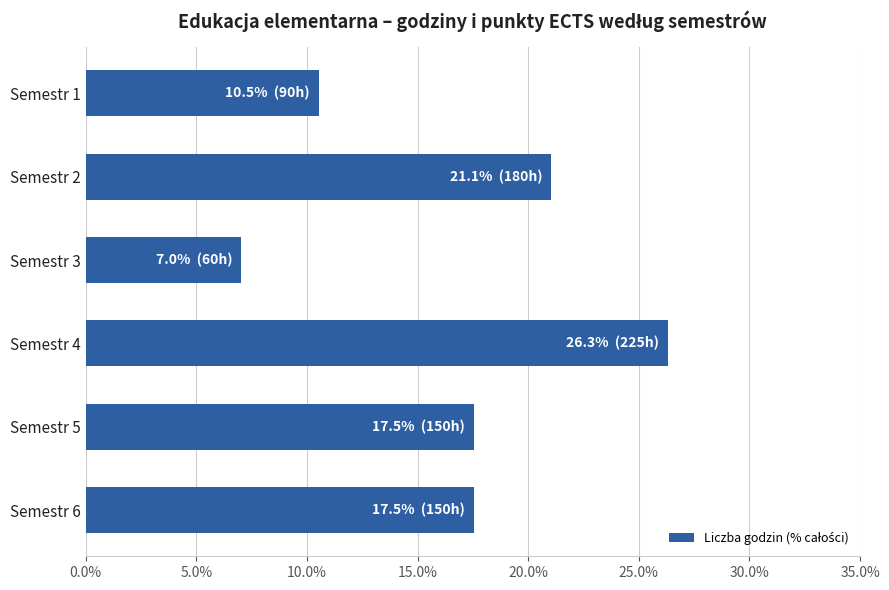

True or false: the data shows 4.6 at Semestr 1.

False